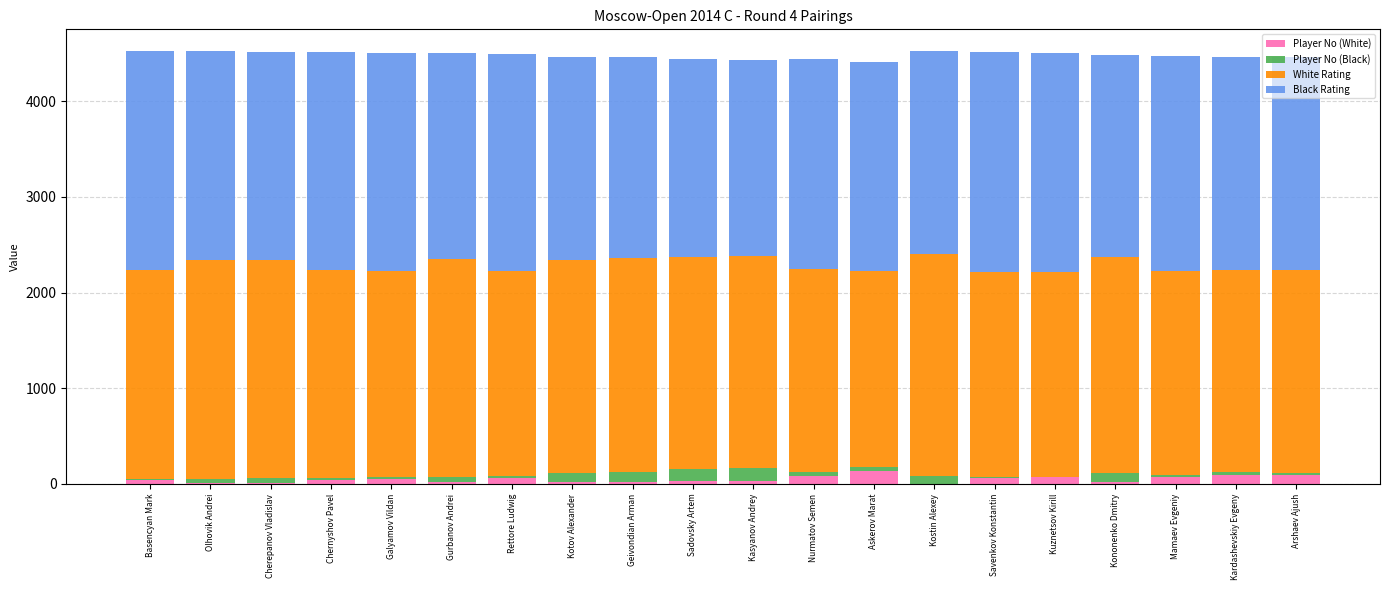

What is the total value across all series at Cherepanov Vladislav?

4513